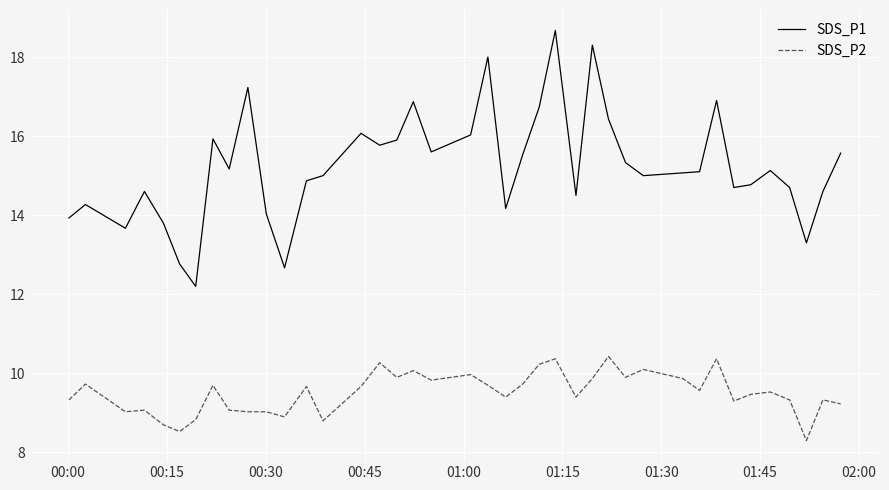

Which series has the largest total across all categories?

SDS_P1